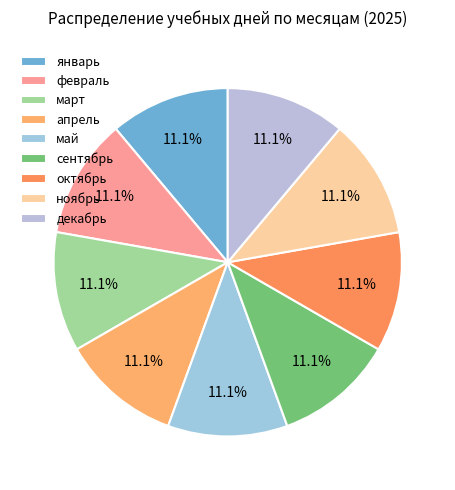

What percentage is the октябрь slice, to the nearest percent?

11%